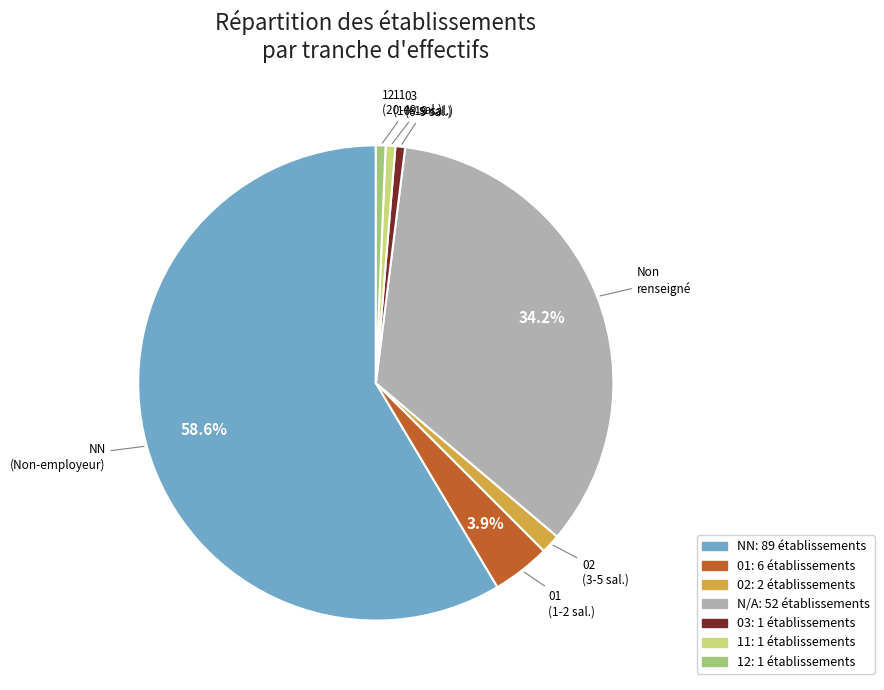

To the nearest percent, what is the average slice percentage?

14%